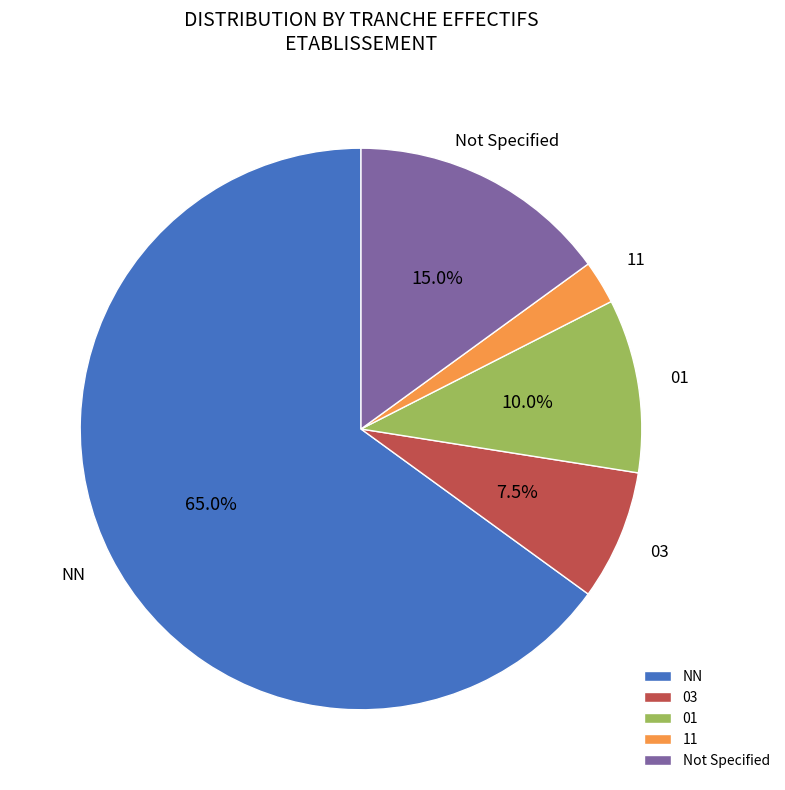

Rank the categories by value from lowest to highest.

11, 03, 01, Not Specified, NN